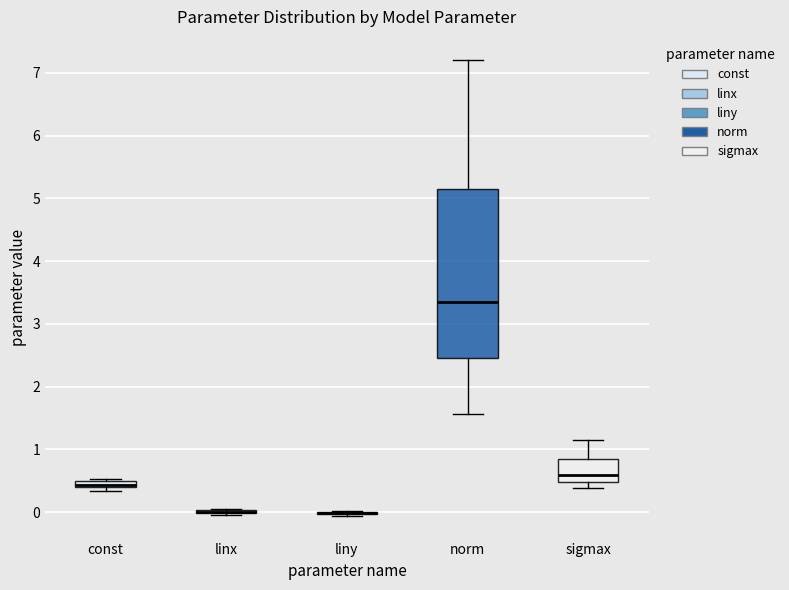

Where is the lower edge of the box for const on the y-axis? The values are not printed on the chart, so give them approximately, as read against the axis.

0.4